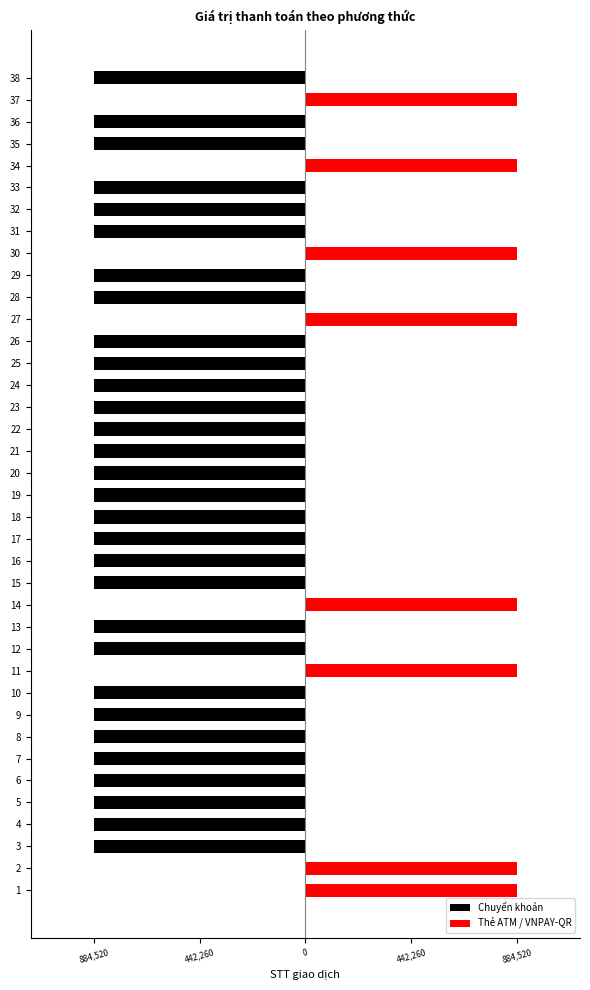

How many bars are there in total?

76